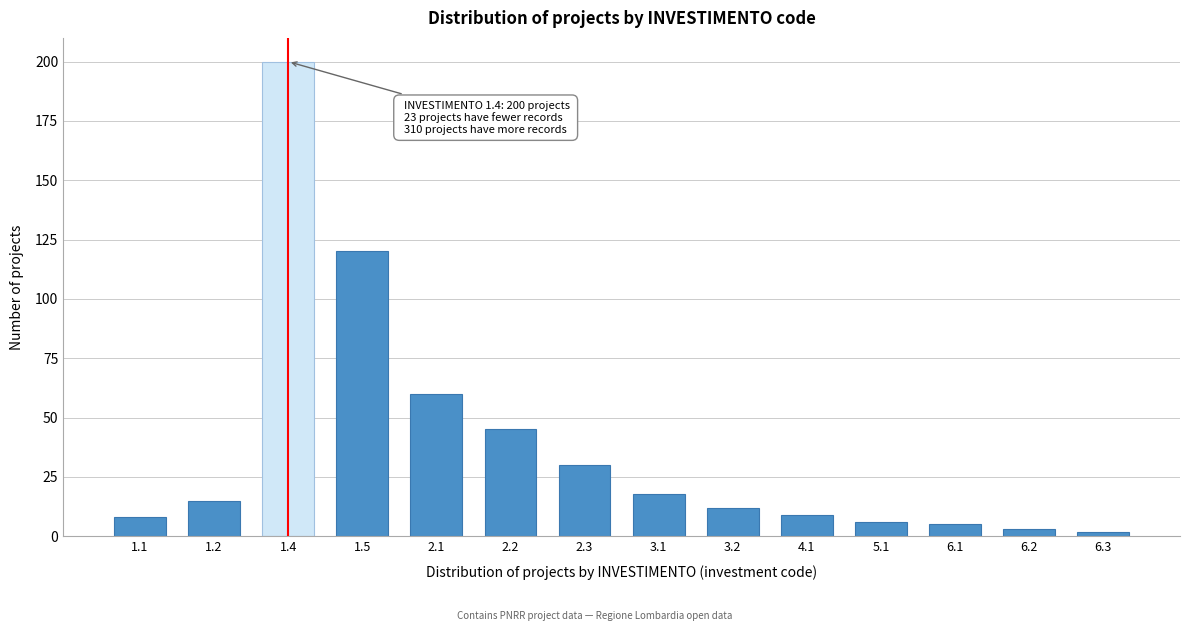

Reading right to left, extract all data points from this chart.

6.3=2	6.2=3	6.1=5	5.1=6	4.1=9	3.2=12	3.1=18	2.3=30	2.2=45	2.1=60	1.5=120	1.4=200	1.2=15	1.1=8